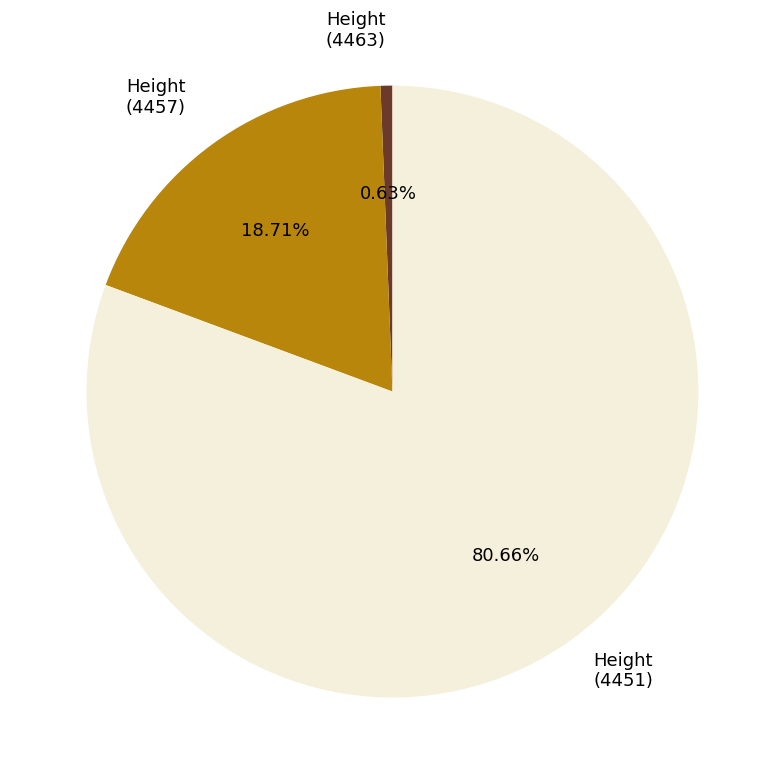

How many segments does this pie chart have?

3